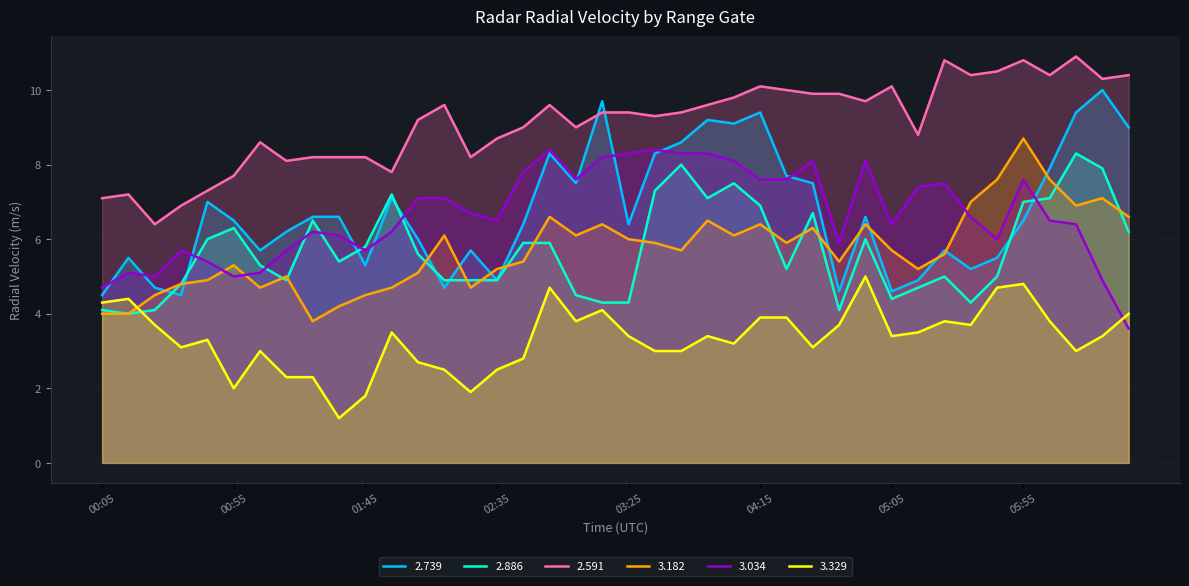

In 3.329, how many points are lower than both neighbors (excluding endpoints)?

10